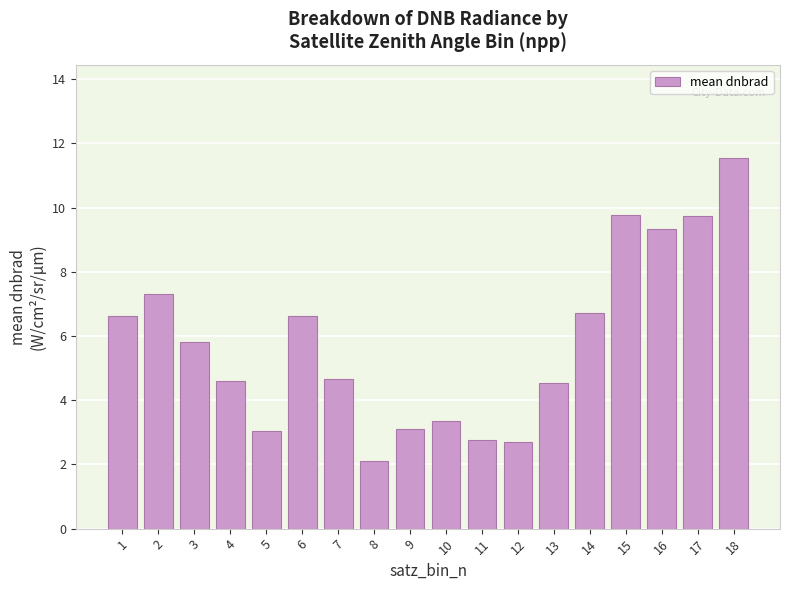

Where does the data first go above 5?

1